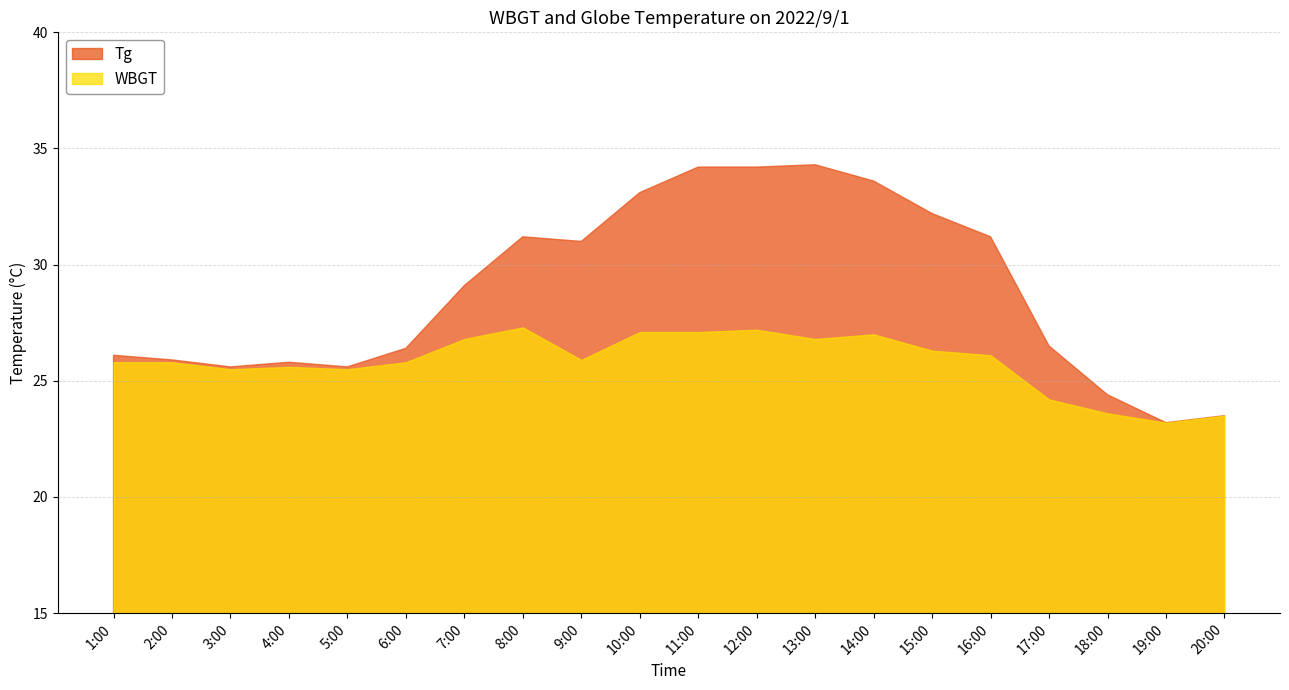

At which label does WBGT first exceed 25?

1:00